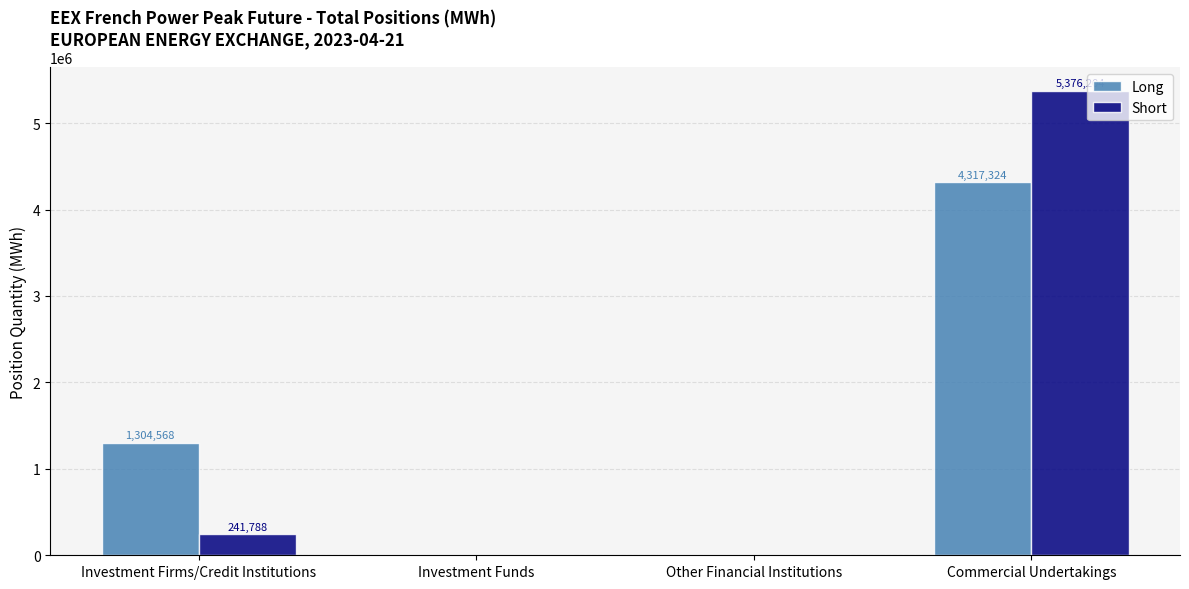

Reading left to right, list all the values displayed in this chart.

Long: Investment Firms/Credit Institutions=1304568	Investment Funds=0	Other Financial Institutions=0	Commercial Undertakings=4317324
Short: Investment Firms/Credit Institutions=241788	Investment Funds=0	Other Financial Institutions=0	Commercial Undertakings=5376204